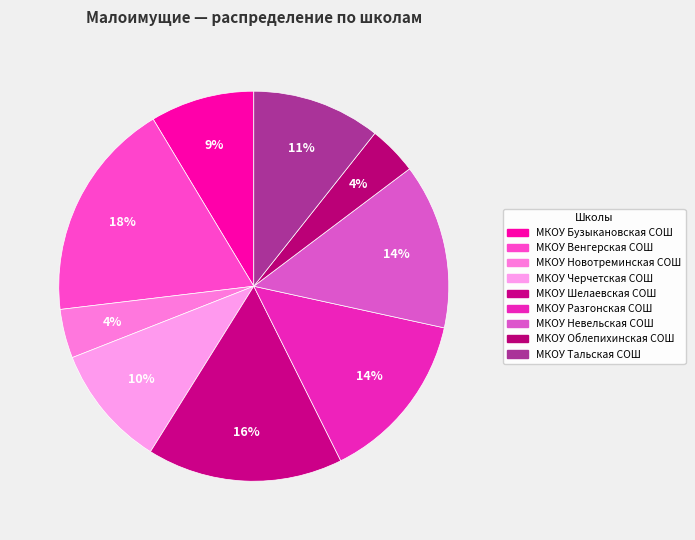

To the nearest percent, what is the difference between the МКОУ Облепихинская СОШ and МКОУ Шелаевская СОШ slice percentages?

12%